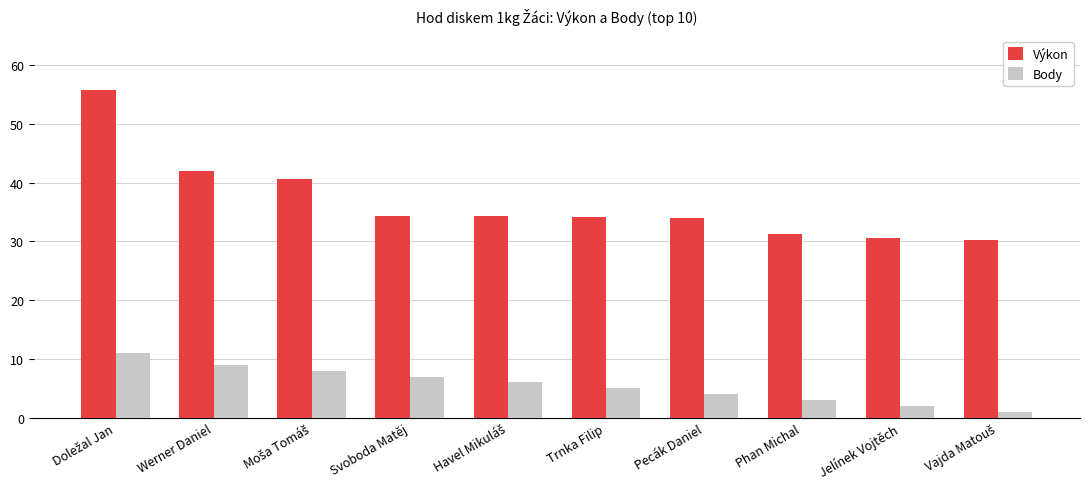

What value does the Body series have at Werner Daniel?

9.0